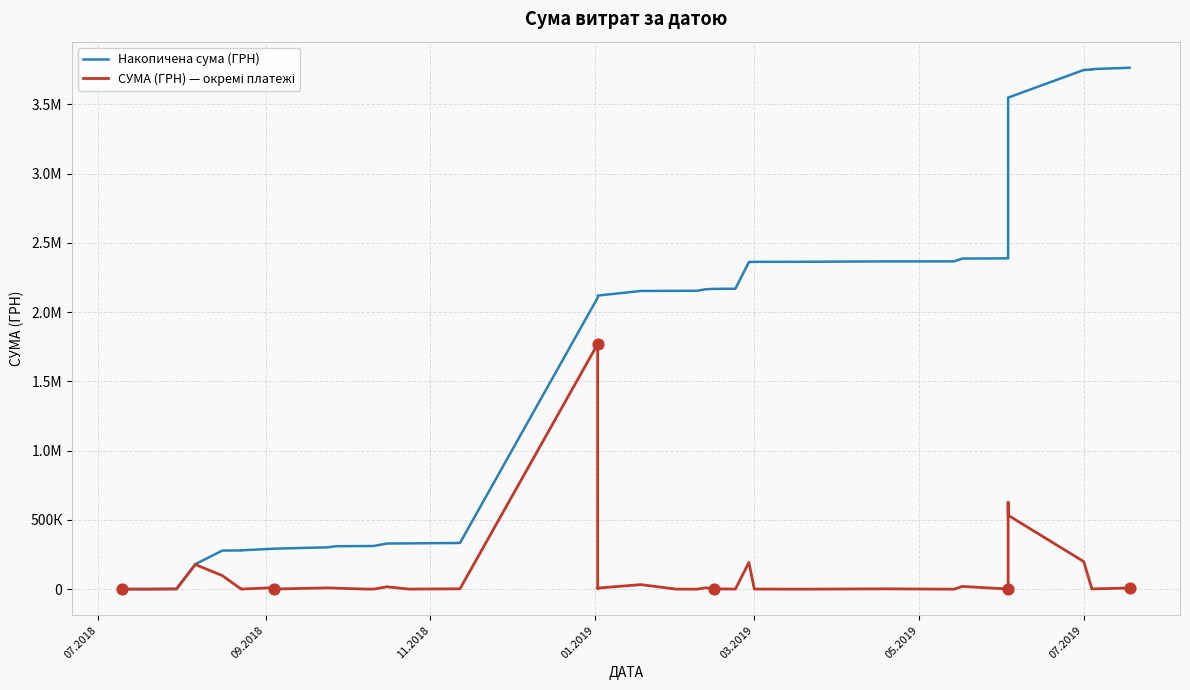

Which series has the largest Y range (max minus min)?

Накопичена сума (ГРН)